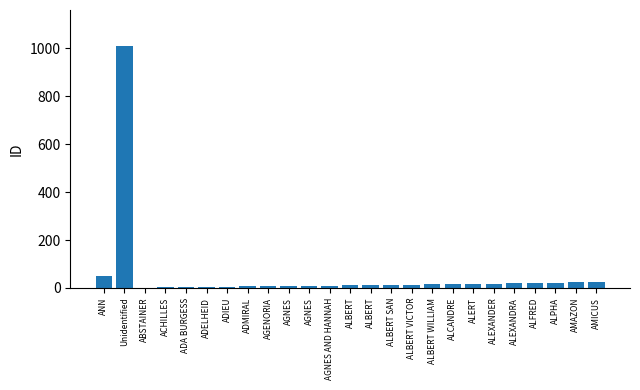

How many series are shown in this chart?

1